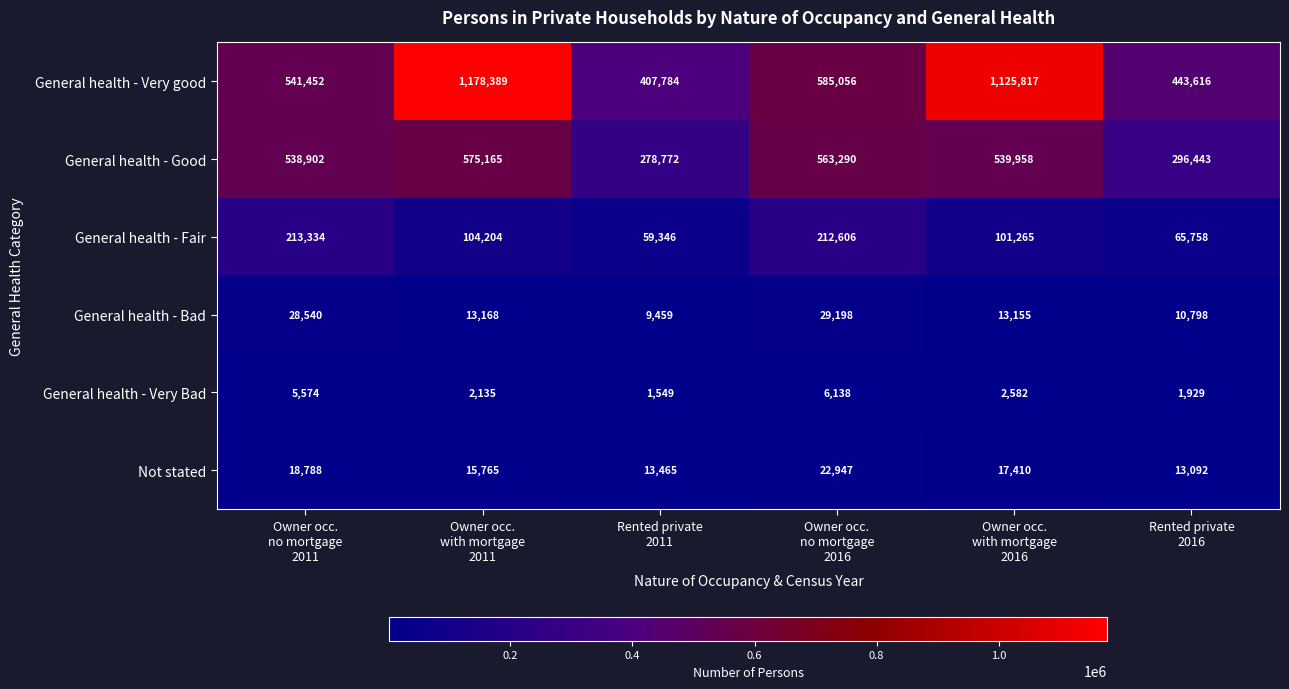

List the series in order of their peak value, highest first.

General health - Very good, General health - Good, General health - Fair, General health - Bad, Not stated, General health - Very Bad